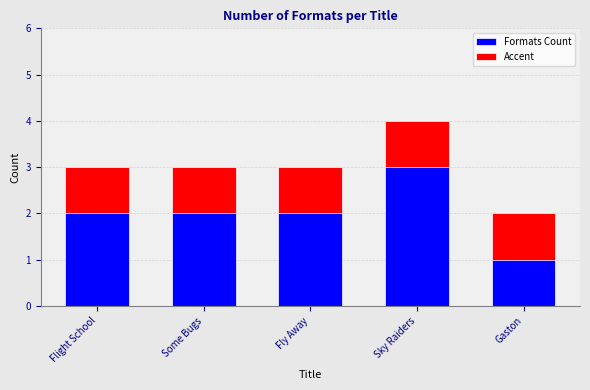

What value does the Accent series have at Fly Away?

1